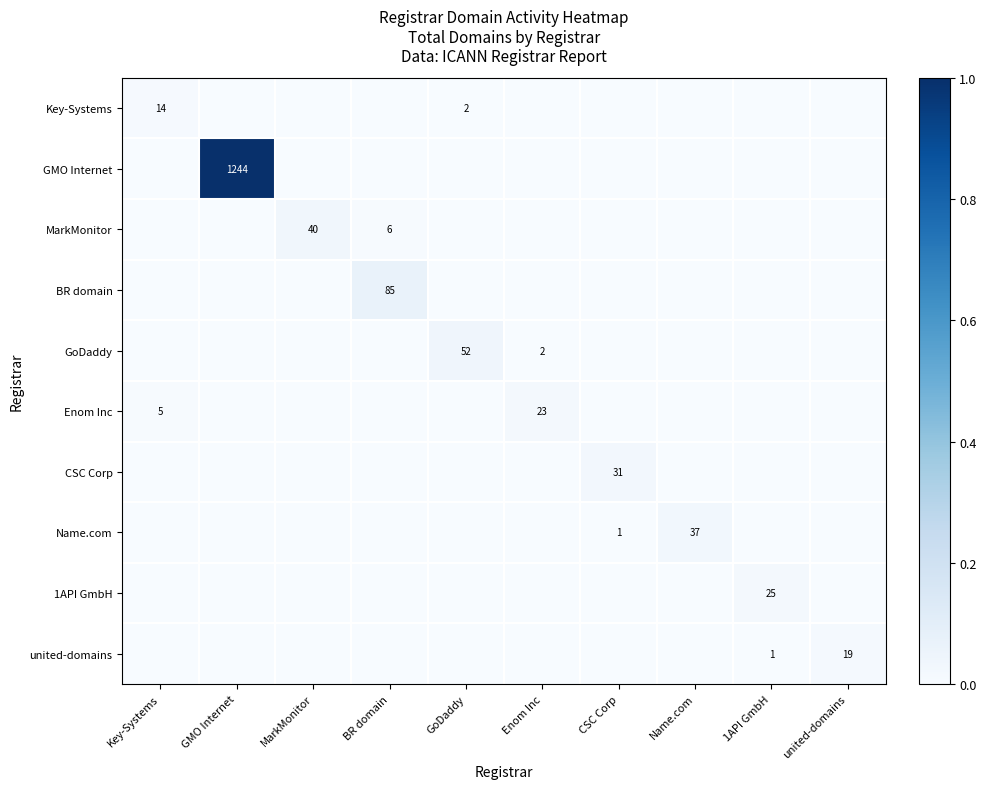

Is it true that Enom Inc equals 23 at Enom Inc?

True